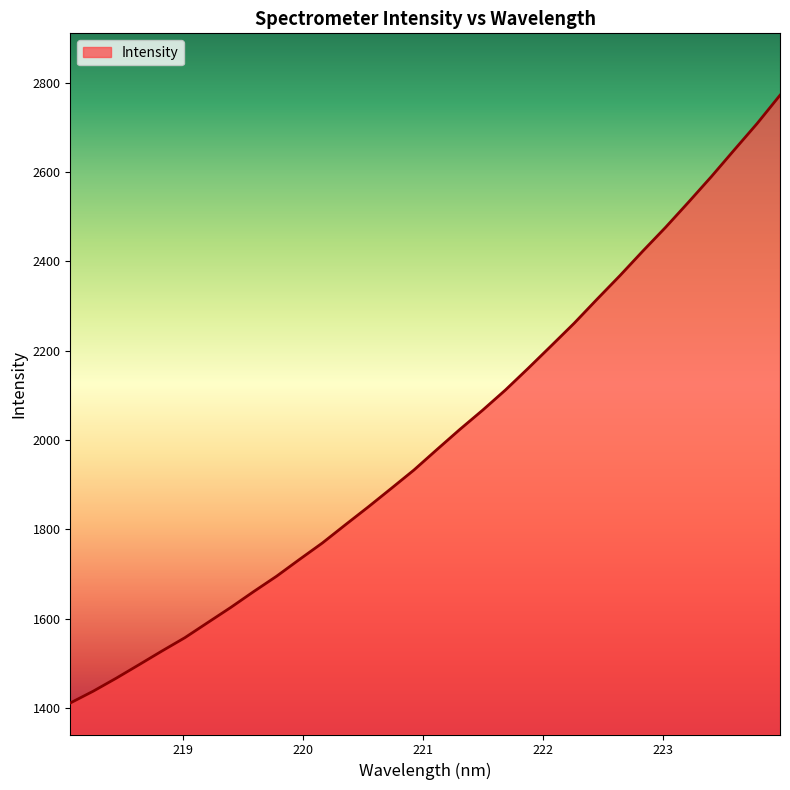

What is the difference between the maximum and minimum values?

1360.7